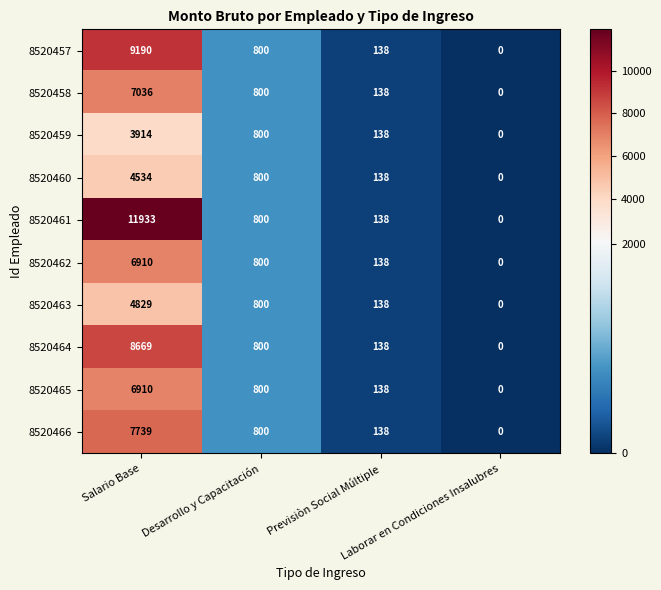

Which series has the widest spread of values?

8520461